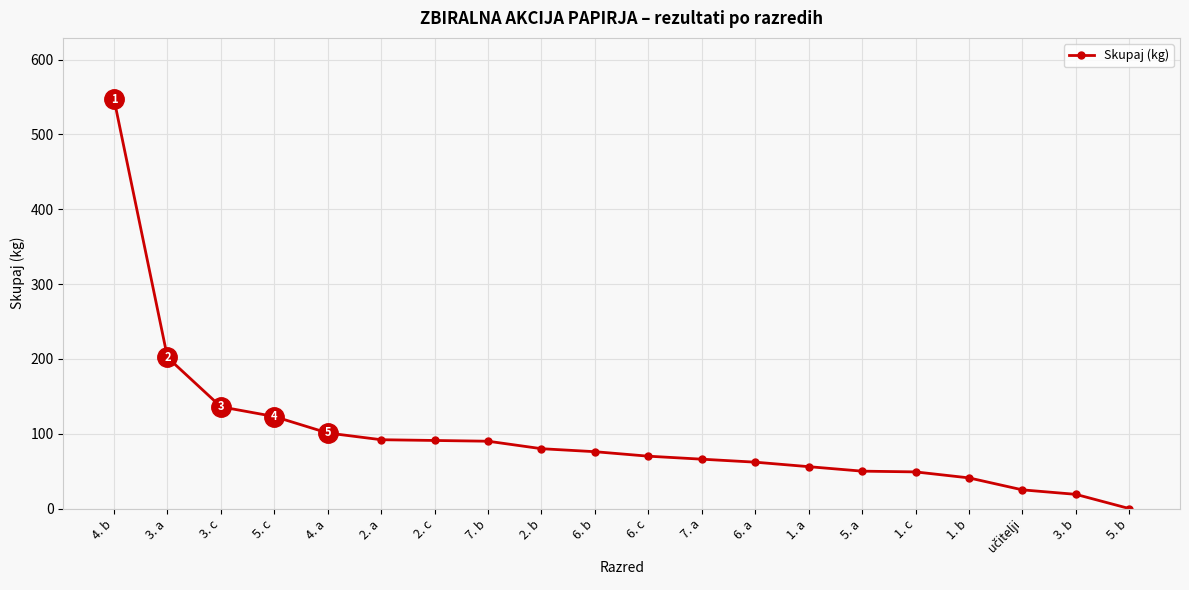

At which category does the chart reach its peak across all series?

4. b